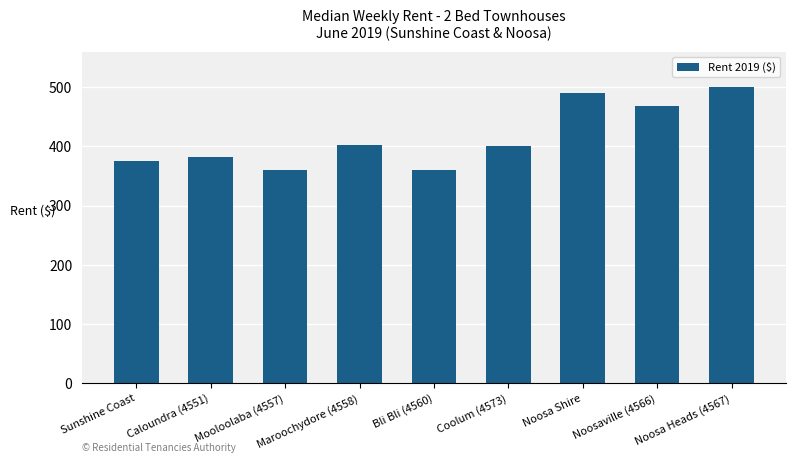

Reading left to right, extract all data points from this chart.

375.0	382.5	360.0	402.5	360.0	400.0	490.0	467.5	500.0